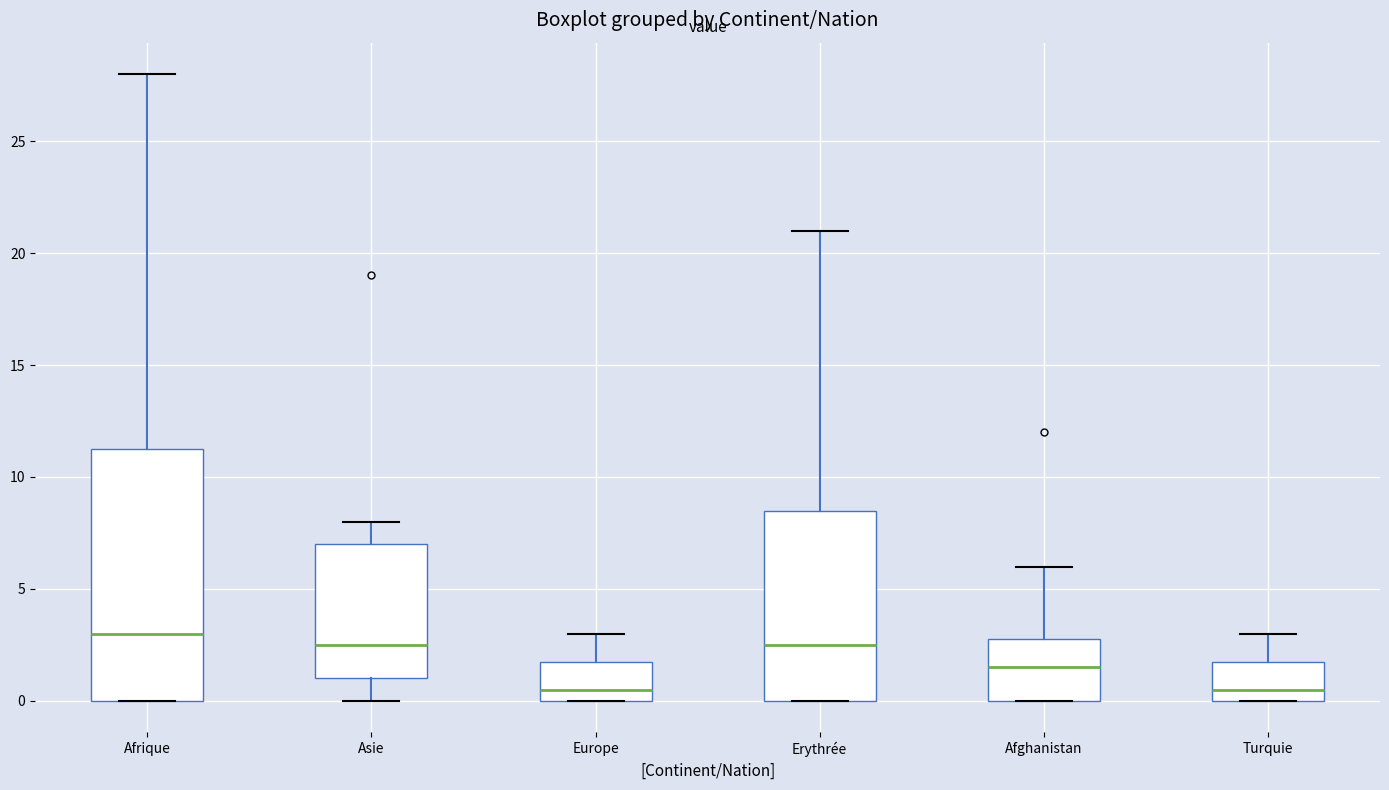

Reading left to right, transcribe this box plot: for each box, give where its median line is, the range the box spans, and where its two whiskers end, as read against the y-axis. The values are not printed on the chart, so give them approximately, as read against the axis.

Afrique: median 3.0, box 0.0 to 11.5, whiskers 0.0 to 28.0
Asie: median 2.5, box 1.0 to 7.0, whiskers 0.0 to 8.0
Europe: median 0.5, box 0.0 to 2.0, whiskers 0.0 to 3.0
Erythrée: median 2.5, box 0.0 to 8.5, whiskers 0.0 to 21.0
Afghanistan: median 1.5, box 0.0 to 3.0, whiskers 0.0 to 6.0
Turquie: median 0.5, box 0.0 to 2.0, whiskers 0.0 to 3.0